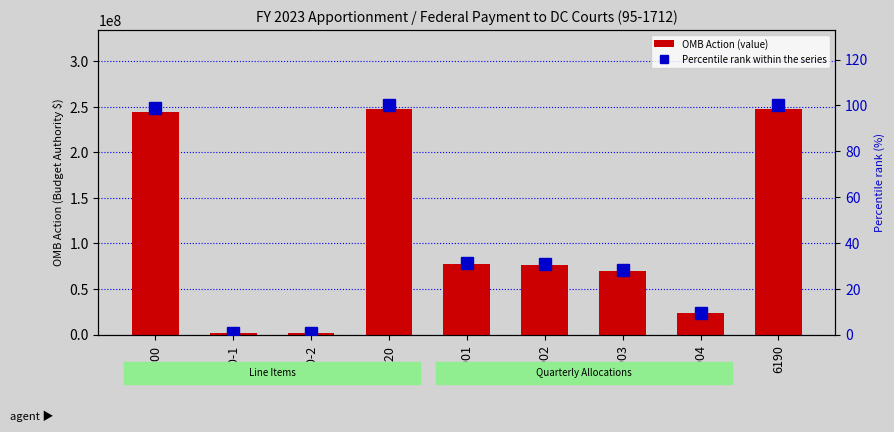

Which series has the widest spread of values?

OMB Action (value)